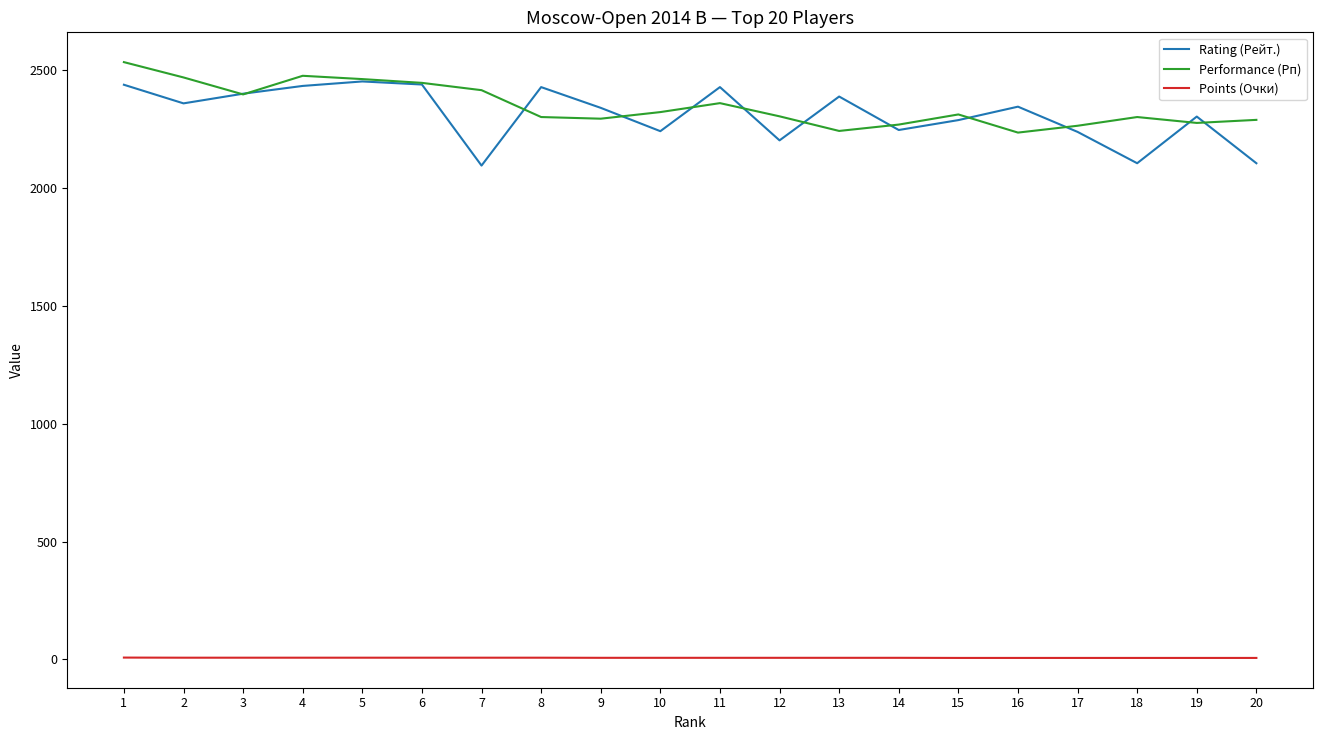

What is the highest value of the Rating (Рейт.) series?

2452.0